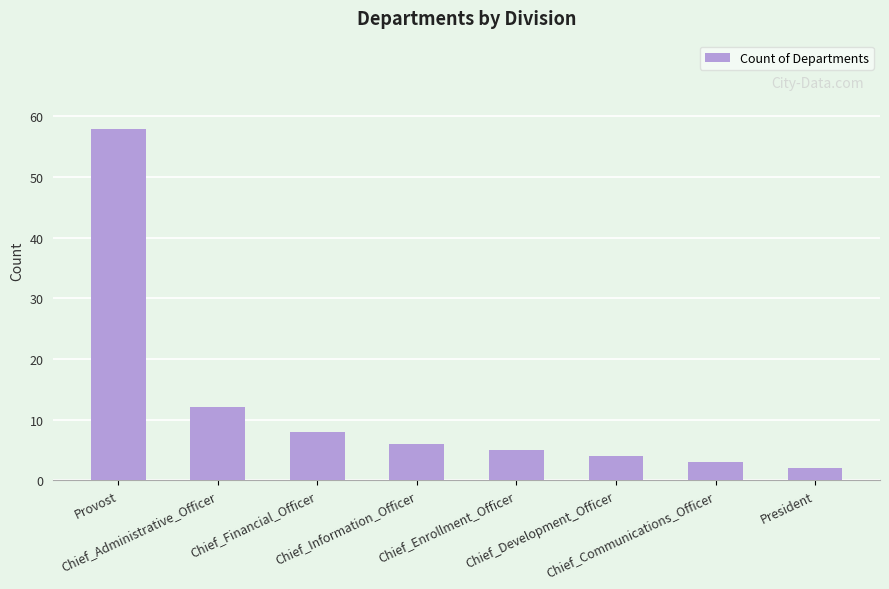

How many data points are less than 6?

4